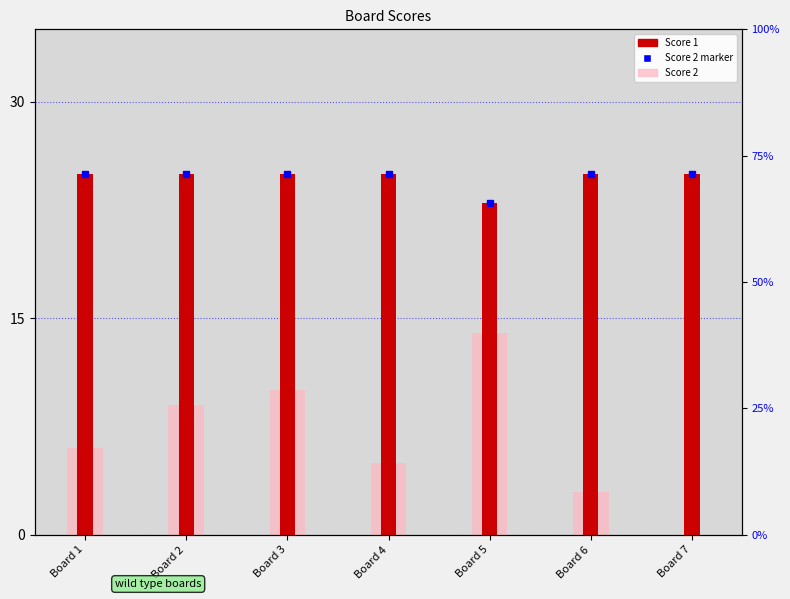

True or false: Score 1 has a value of 36 at Board 3.

False